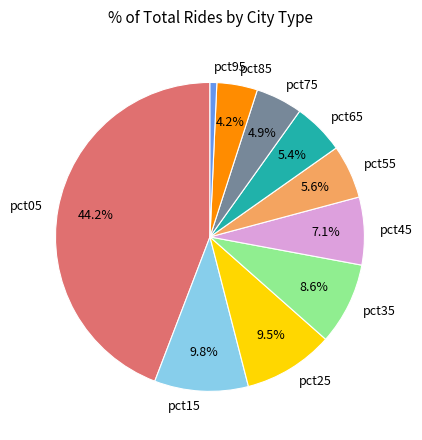

What percentage is the pct75 slice, to the nearest percent?

5%